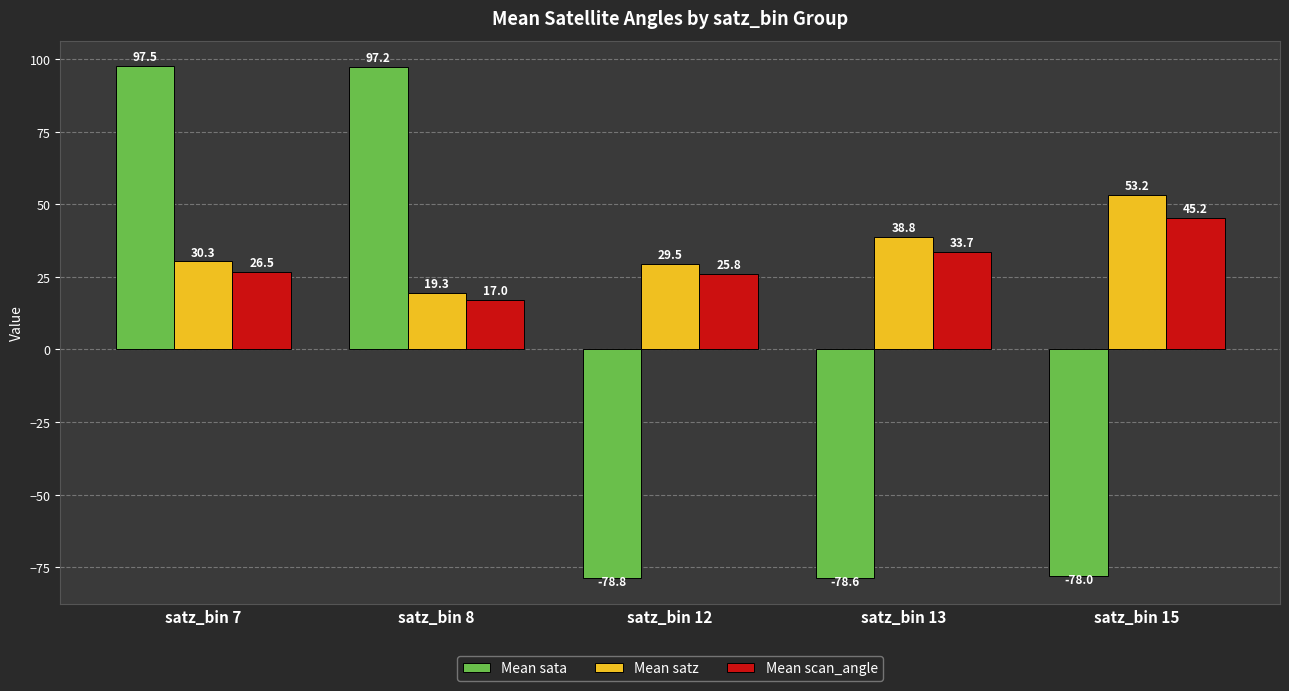

What is the value of the Mean sata bar at the 1st from the left?

97.5